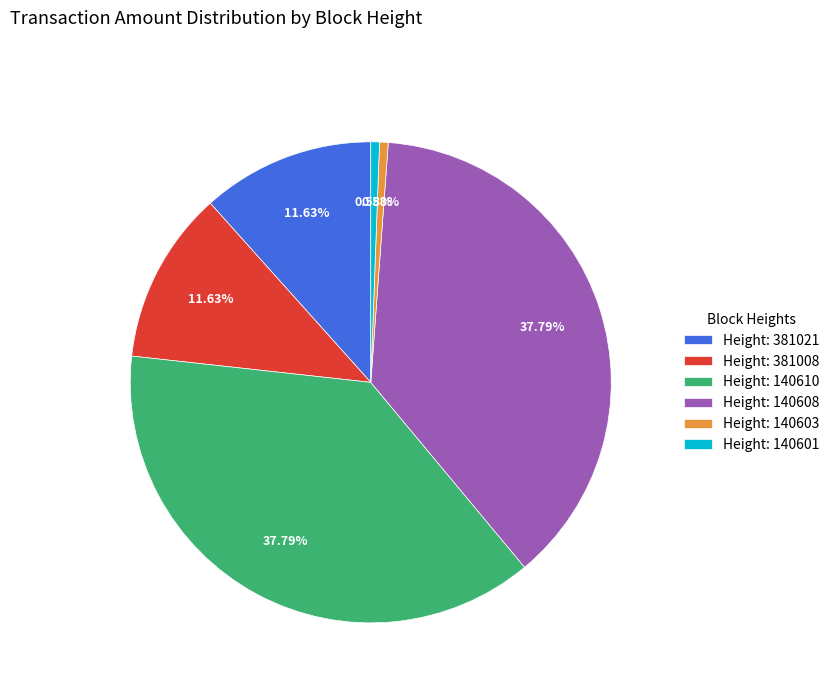

Does Height: 140601 represent more than half of the total?

No